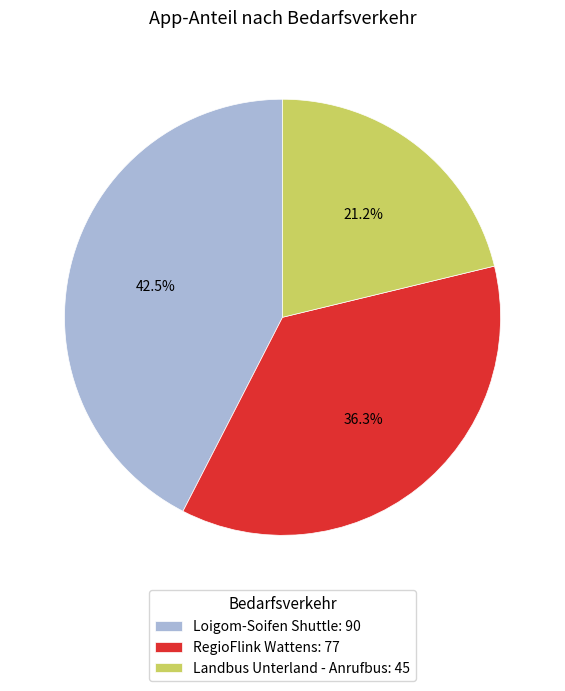

What percentage do RegioFlink Wattens and Landbus Unterland - Anrufbus together represent?

57.5%